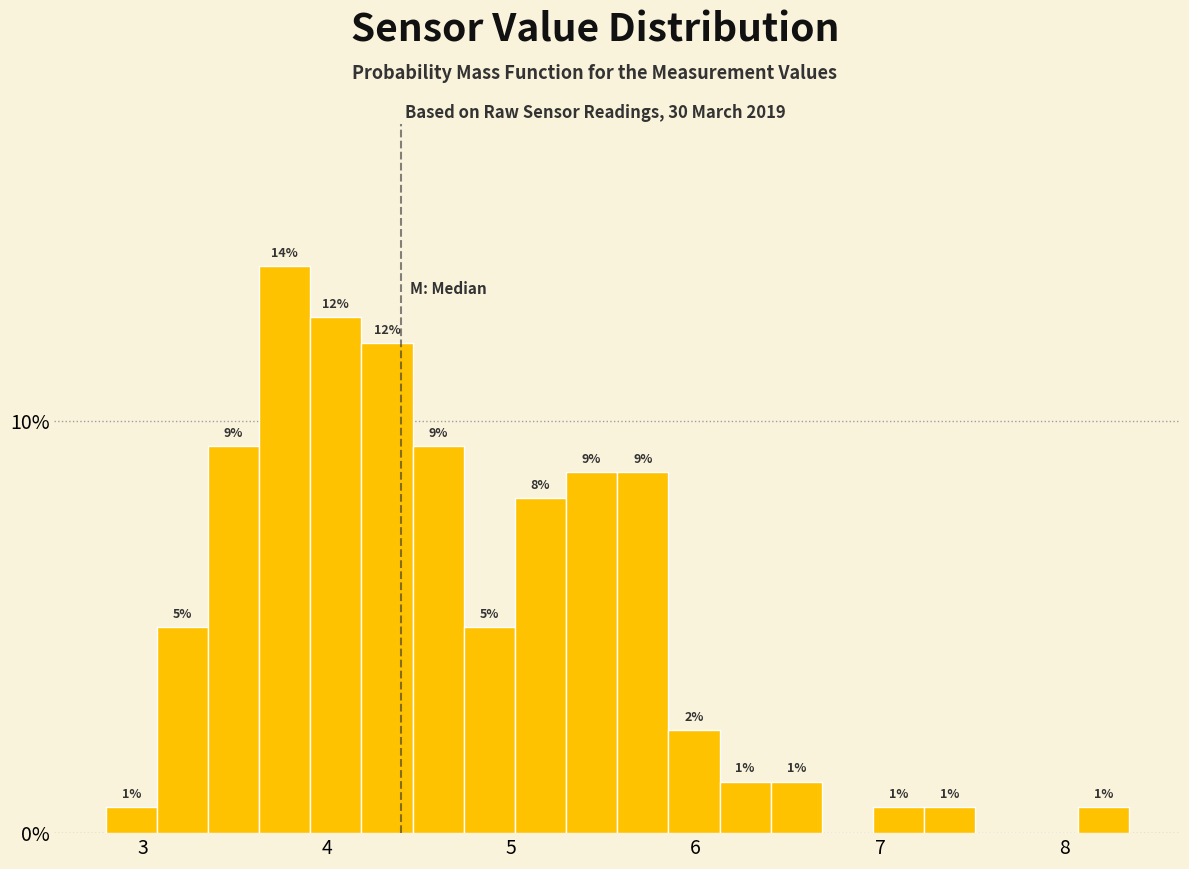

Read against the x-axis, roughly where is the centre of the tallest bar?

3.8